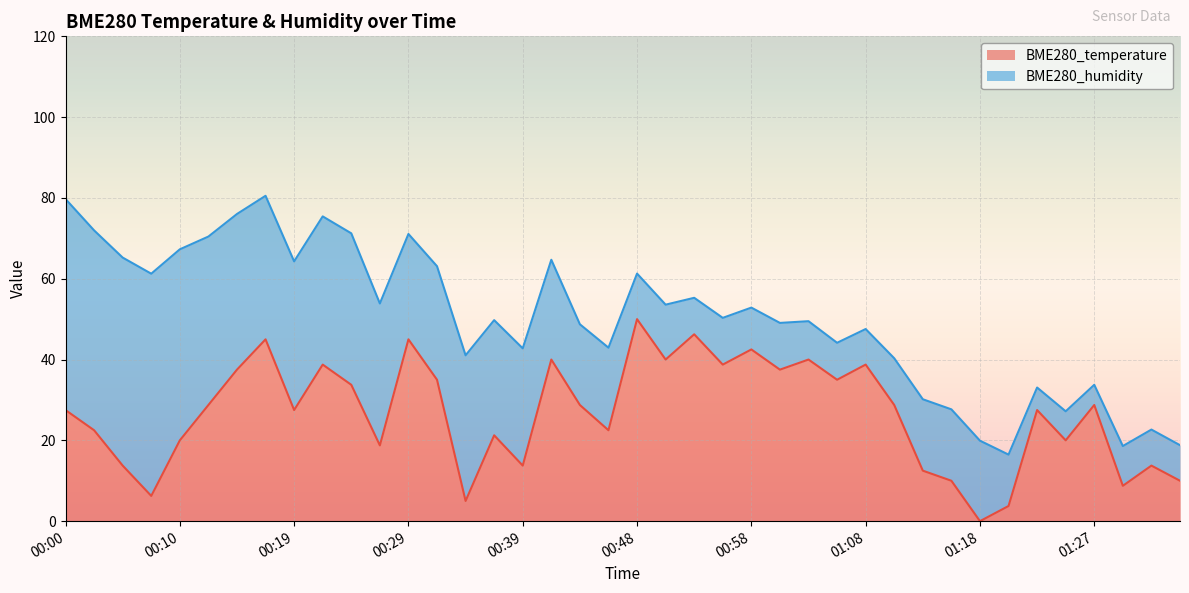

Where is the data nearest to the value 24?

00:02